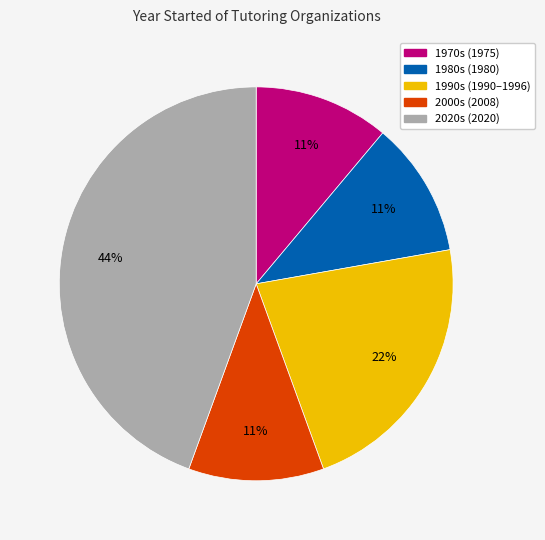

Count the number of slices in the pie.

5